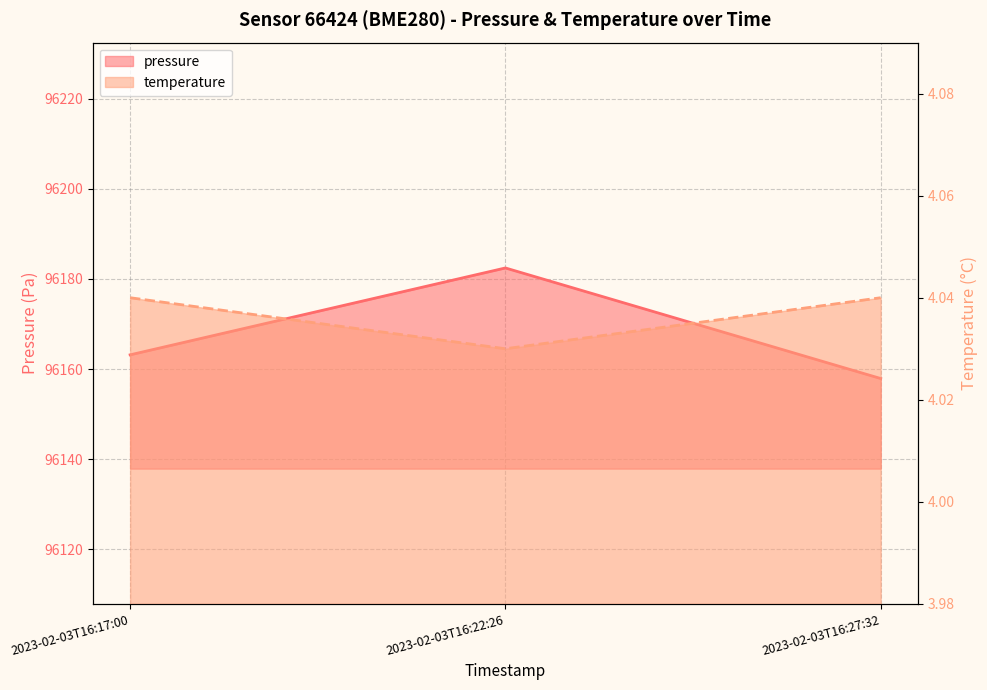

How many temperature values are between 4 and 5?

3